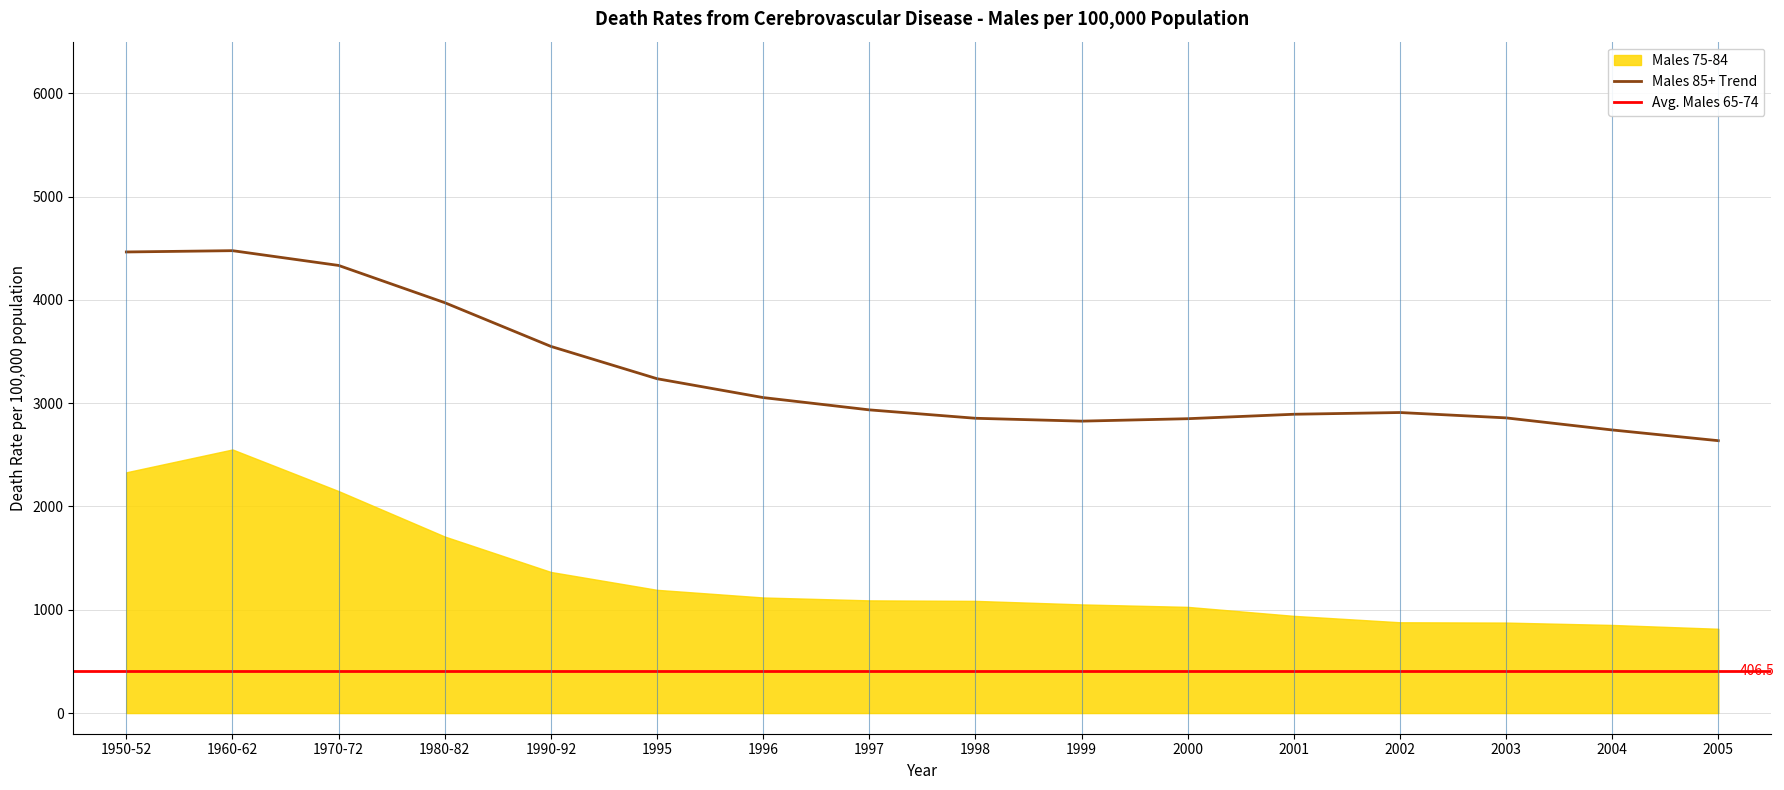

The Males 85+ Trend series shows 2857.8 at 2003. True or false?

True